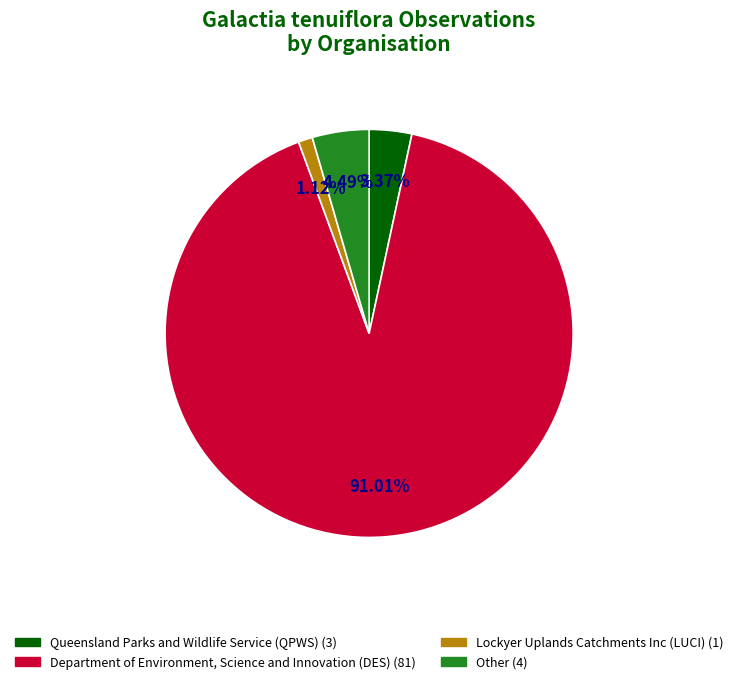

Which category has the biggest portion of the pie?

Department of Environment, Science and Innovation (DES)